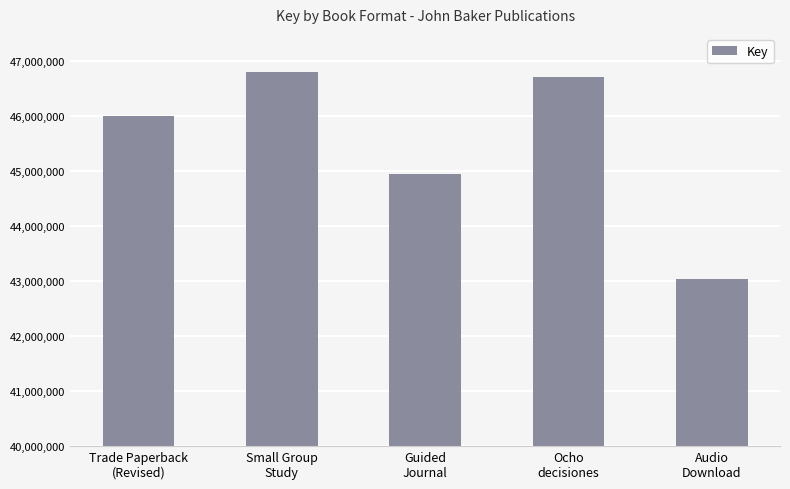

How many series are shown in this chart?

1